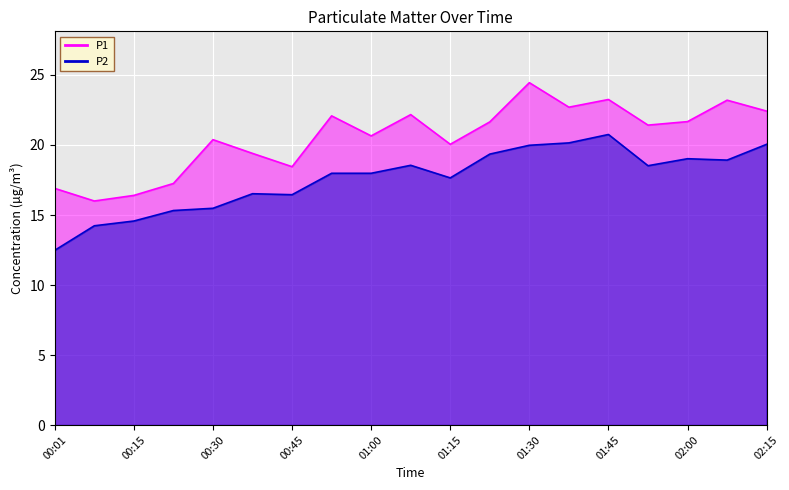

How many distinct data groups are displayed?

2